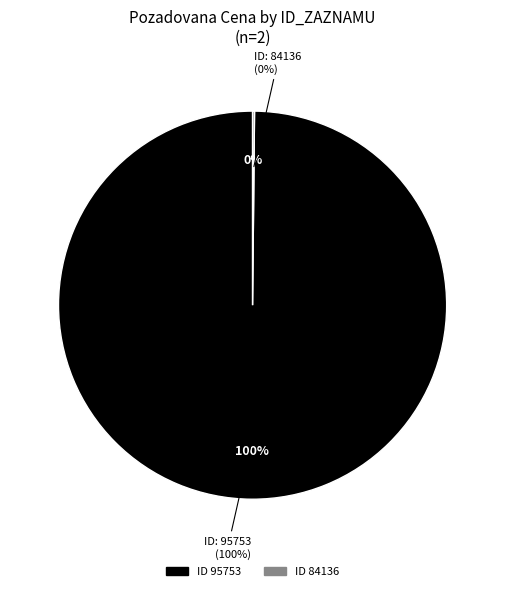

How much of the chart is everything except 95753?

0.2%